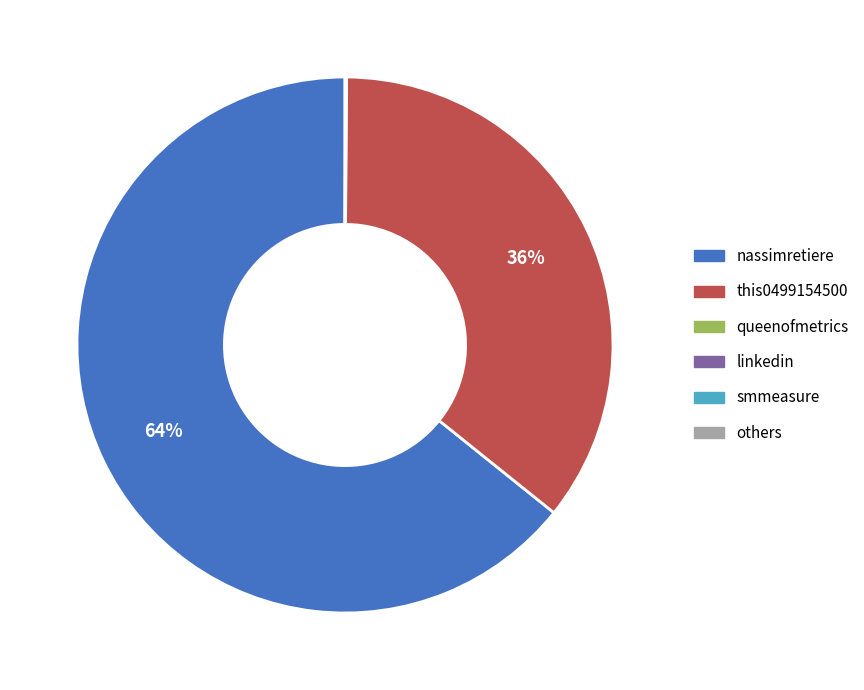

To the nearest percent, what is the difference between the largest and smallest slice percentages?

64%